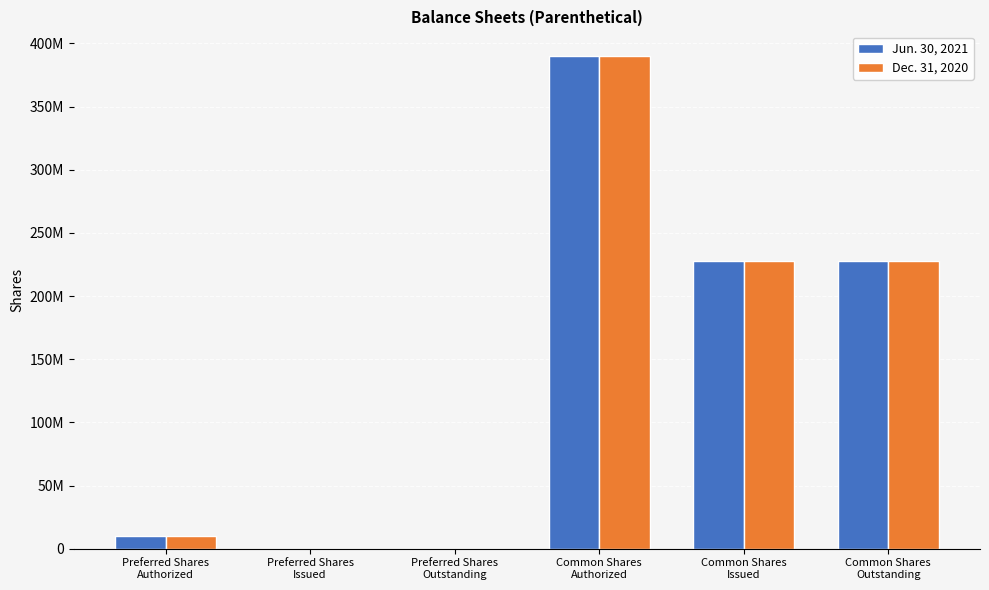

What are all the series names shown in the legend?

Jun. 30, 2021, Dec. 31, 2020